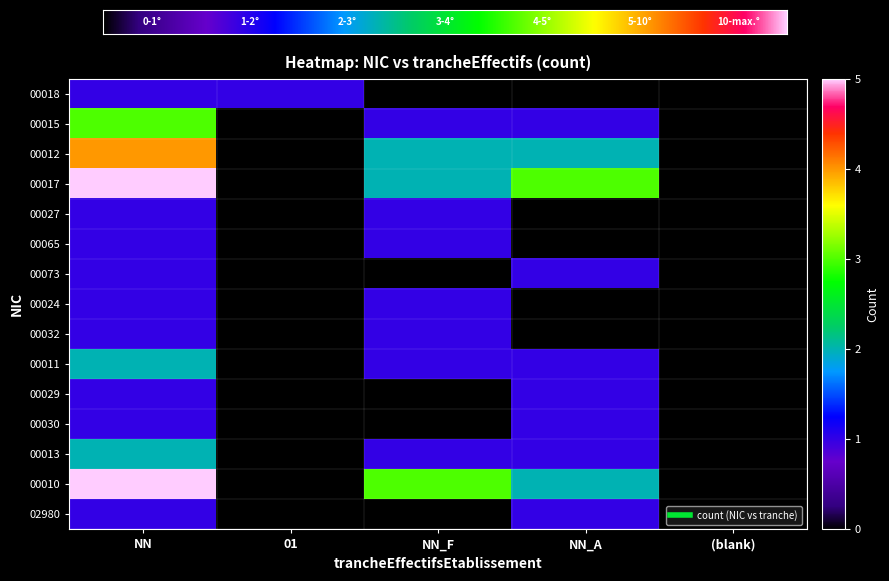

At which label does 00065 reach its peak?

NN